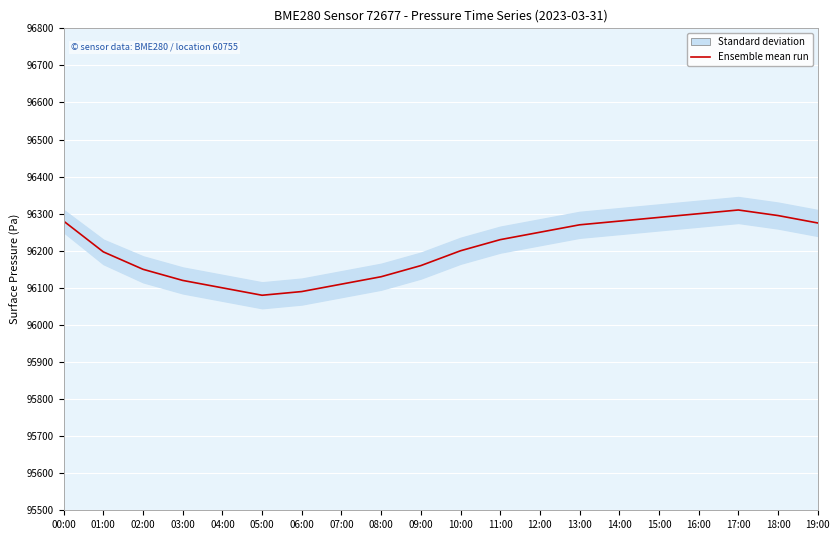

How many lines are shown in the chart?

1